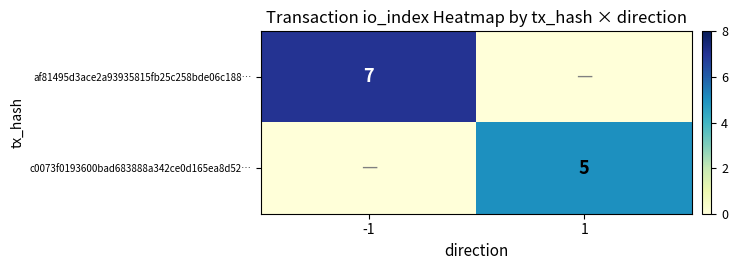

True or false: c0073f0193600bad683888a342ce0d165ea8d52… has a value of 5 at 1.

True